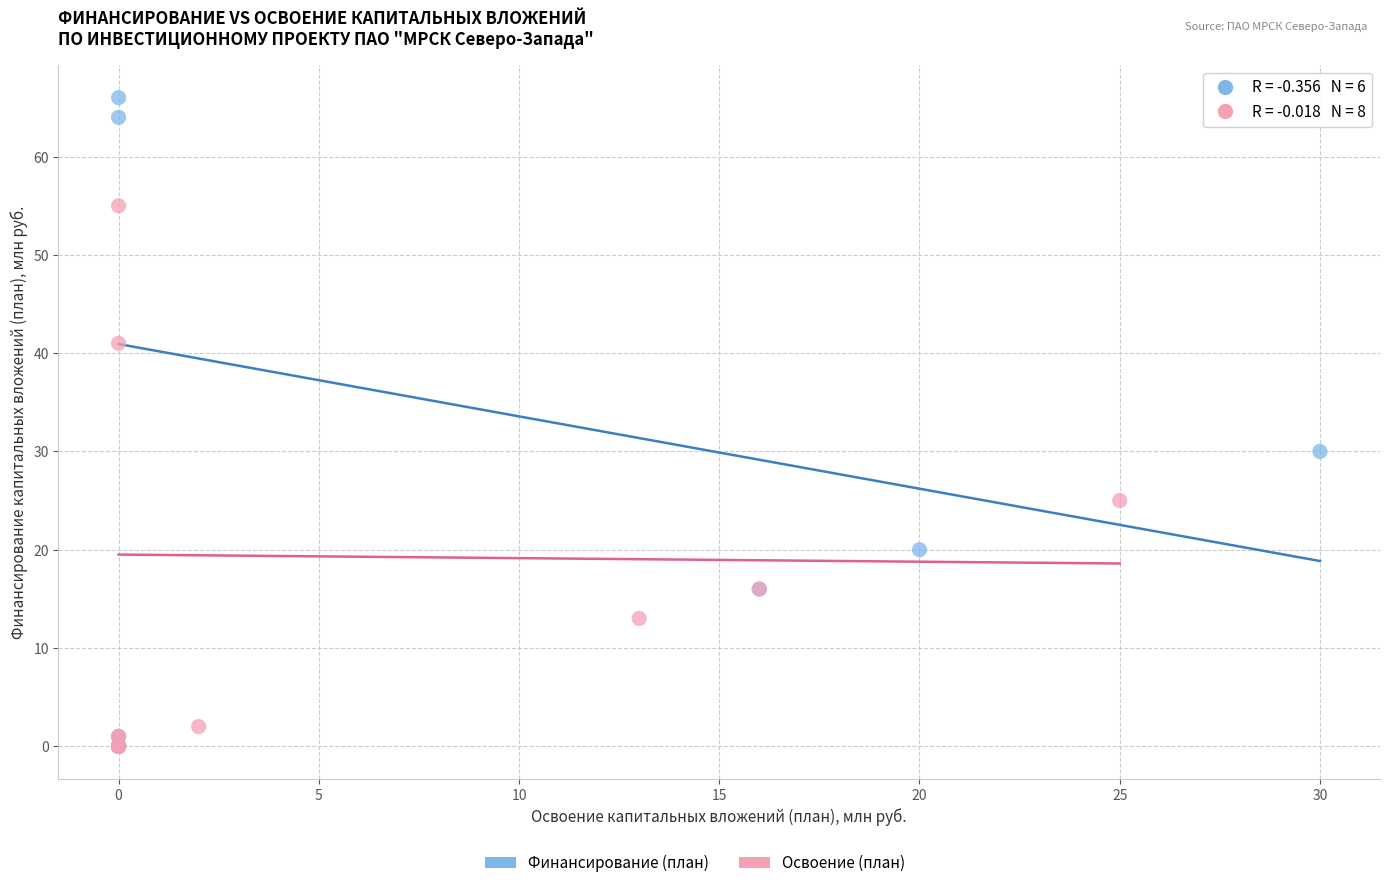

Which series has the widest spread of Y values?

Финансирование (план)